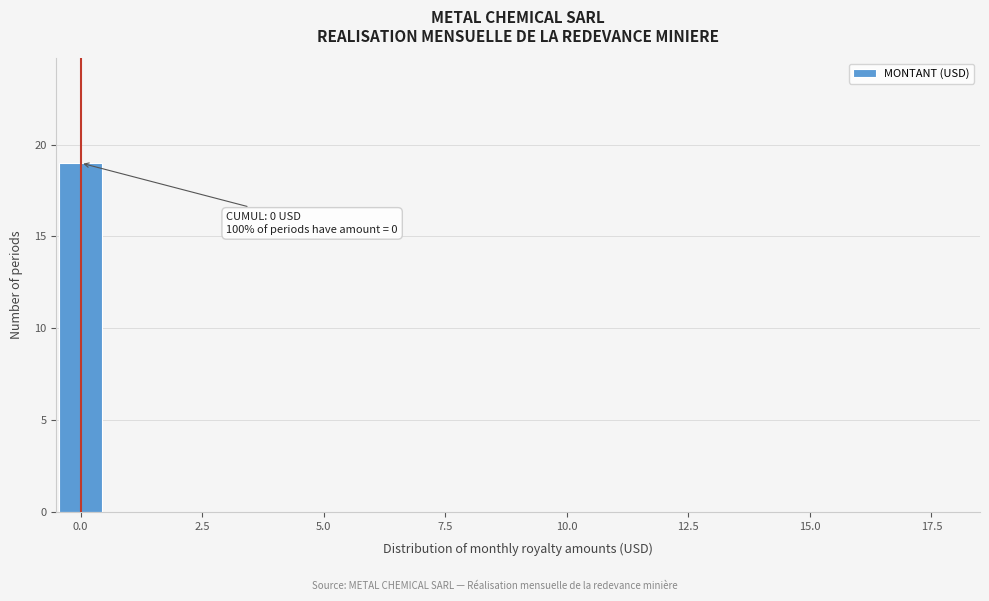

Around what value on the x-axis is the tallest bar? Give the approximate position of its centre, as read against the axis.

0.0